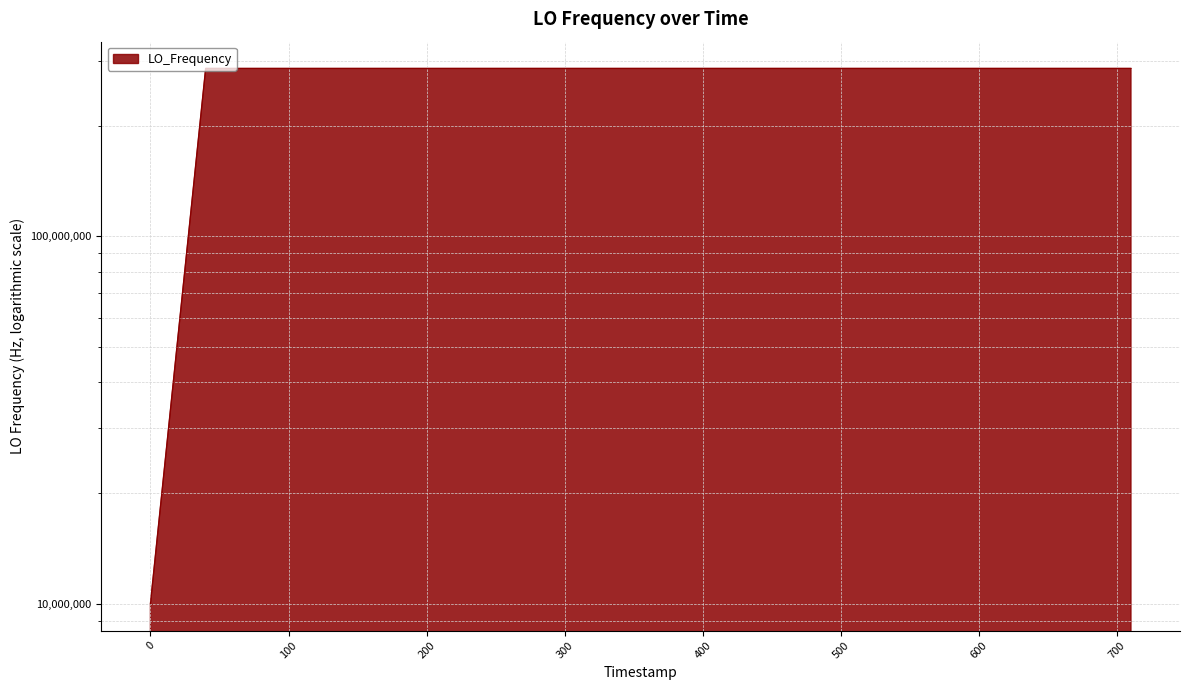

What is the minimum value shown in the chart?

9999977.2